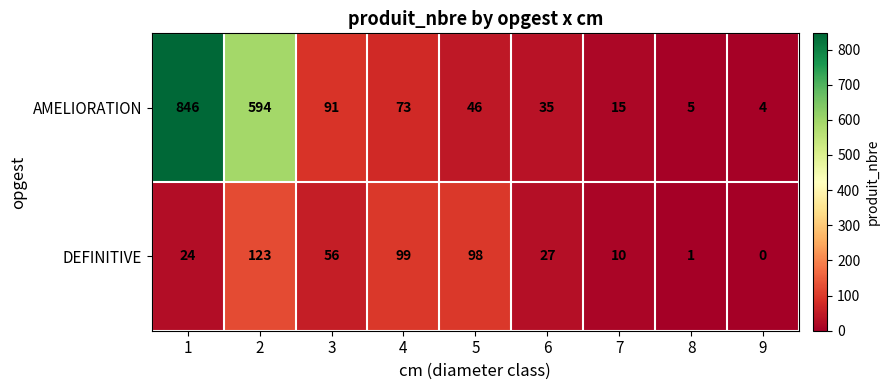

How many distinct data groups are displayed?

2